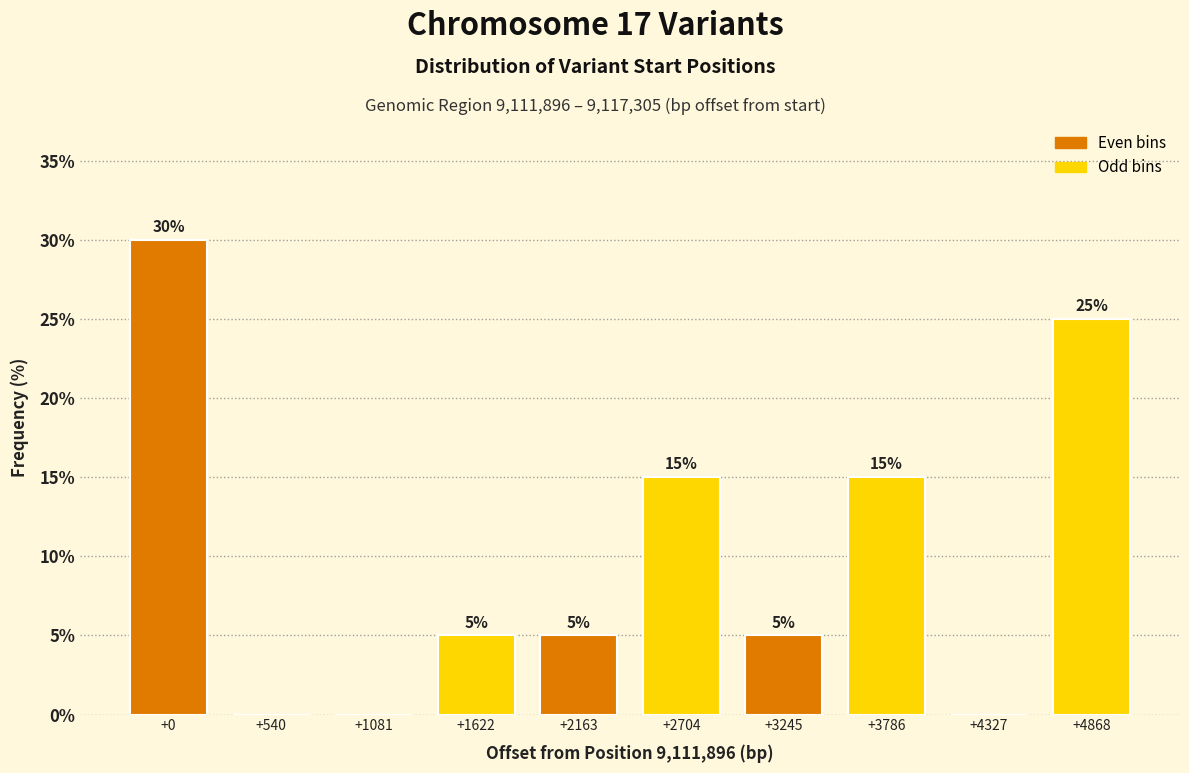

Reading left to right, extract all data points from this chart.

+0=30	+540=0	+1081=0	+1622=5	+2163=5	+2704=15	+3245=5	+3786=15	+4327=0	+4868=25